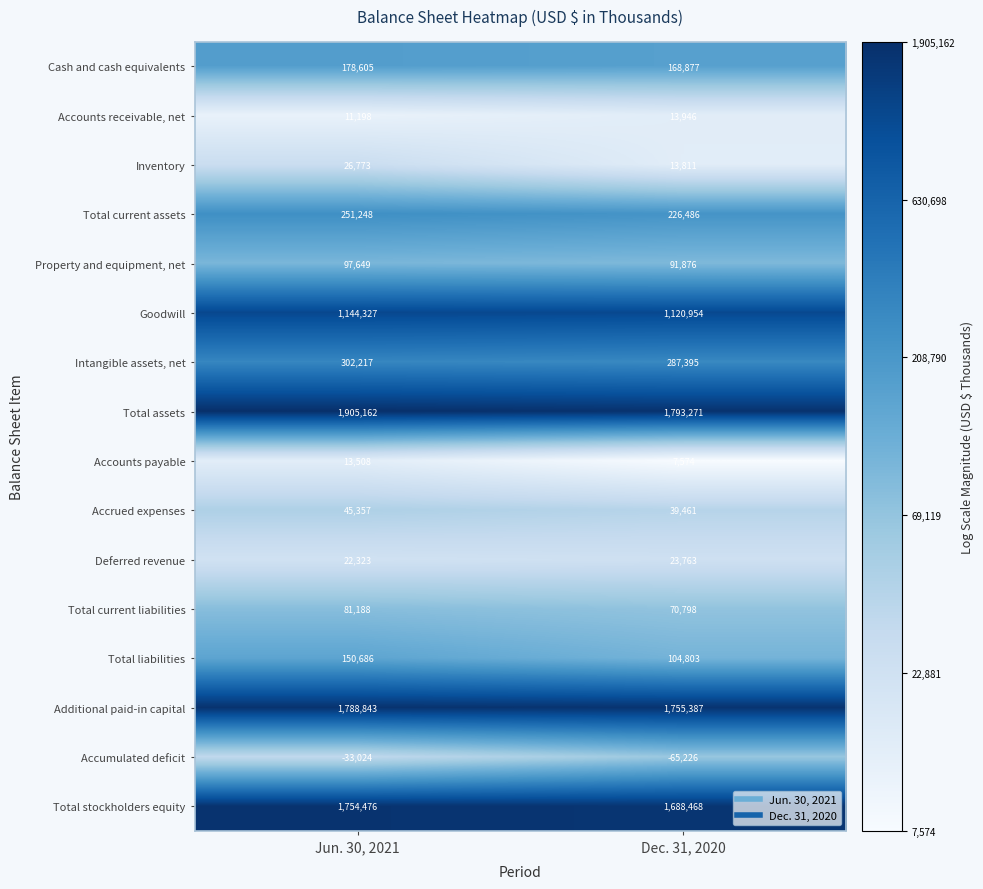

Which series has the largest range (max minus min)?

Total assets